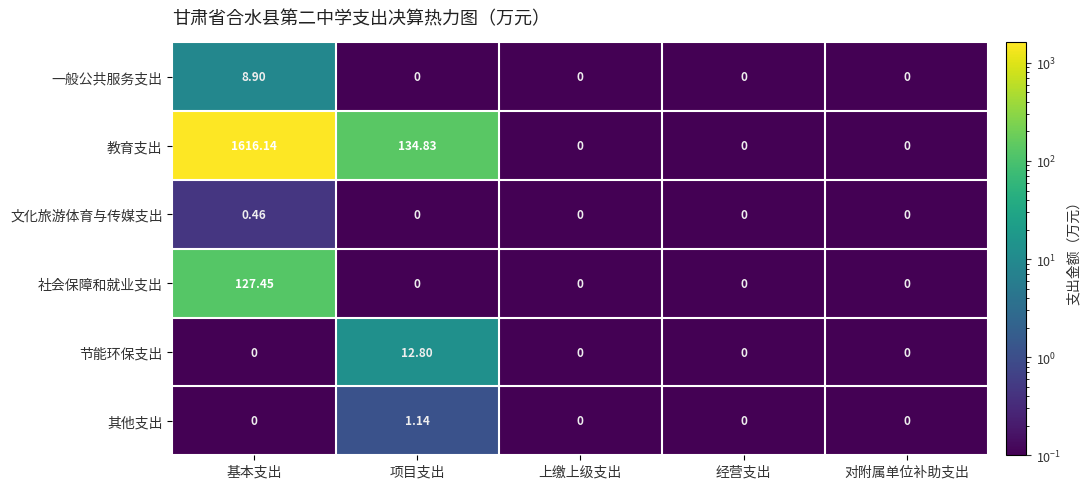

What is the spread (max minus min) of values at 基本支出?

1616.1